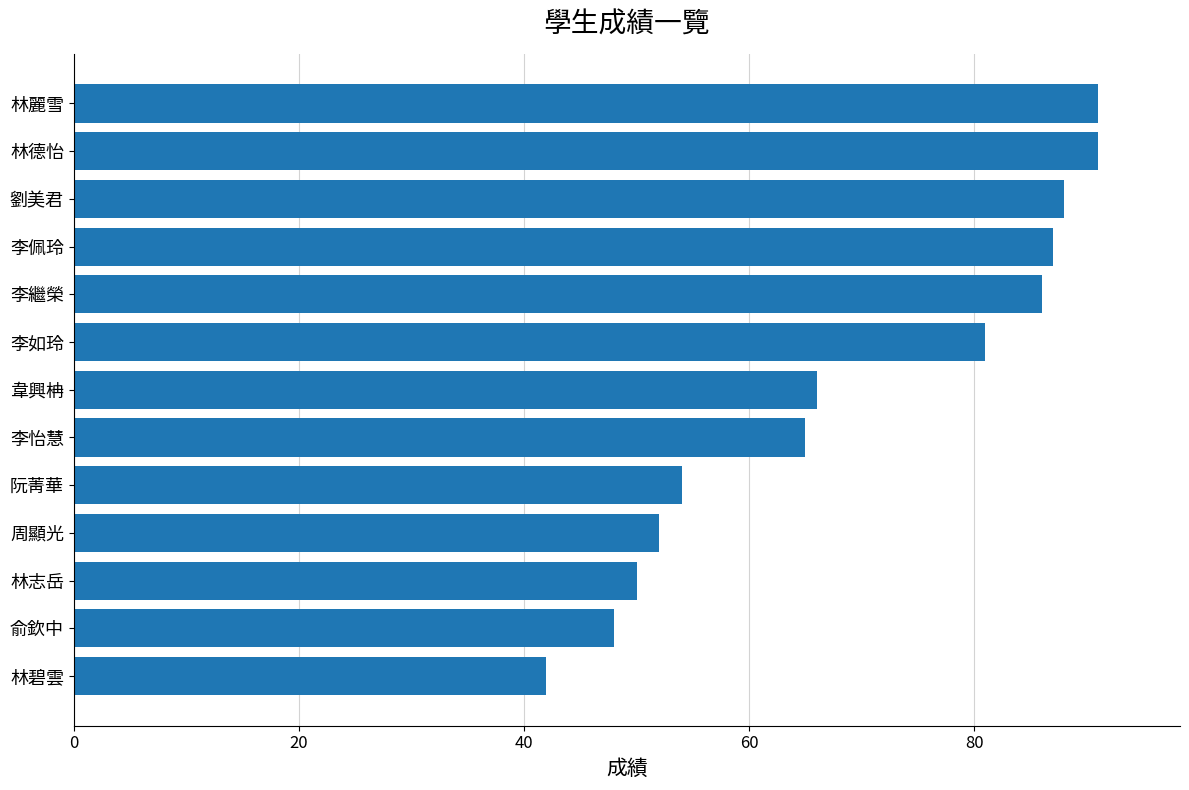

How many series are shown in this chart?

1